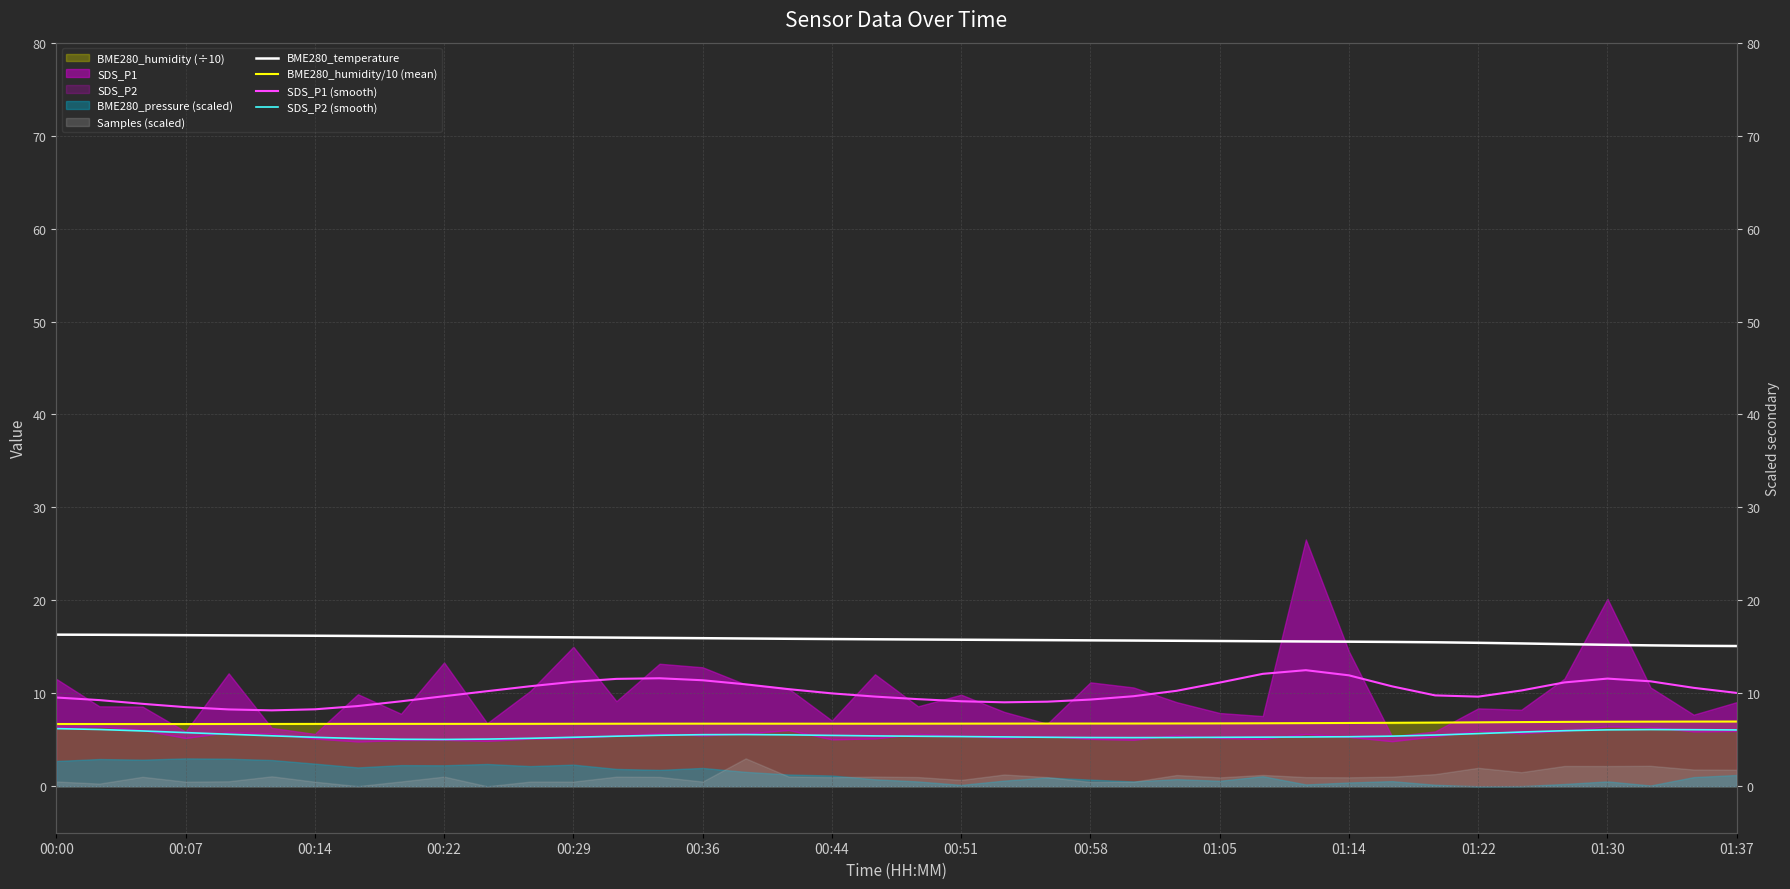

Reading left to right, list all the values displayed in this chart.

BME280_temperature: 16.3	16.3	16.3	16.3	16.2	16.2	16.2	16.2	16.1	16.1	16.1	16.0	16.0	16.0	16.0	15.9	15.9	15.9	15.8	15.8	15.8	15.8	15.7	15.7	15.7	15.7	15.7	15.6	15.6	15.6	15.6	15.5	15.5	15.4	15.4	15.3	15.2	15.2	15.1	15.1
BME280_humidity/10 (mean): 6.7	6.7	6.7	6.7	6.7	6.7	6.7	6.7	6.7	6.7	6.7	6.7	6.7	6.7	6.7	6.7	6.7	6.7	6.7	6.7	6.7	6.7	6.7	6.7	6.7	6.7	6.8	6.8	6.8	6.8	6.8	6.8	6.8	6.9	6.9	6.9	6.9	7.0	7.0	7.0
SDS_P1 (smooth): 9.5	9.3	8.9	8.5	8.3	8.2	8.3	8.6	9.1	9.7	10.2	10.8	11.2	11.6	11.6	11.4	11.0	10.4	10.0	9.6	9.4	9.1	9.0	9.1	9.3	9.7	10.3	11.2	12.1	12.5	11.9	10.7	9.8	9.6	10.3	11.2	11.6	11.3	10.6	10.0
SDS_P2 (smooth): 6.2	6.1	6.0	5.8	5.6	5.4	5.3	5.1	5.1	5.0	5.1	5.2	5.3	5.4	5.5	5.5	5.6	5.5	5.5	5.4	5.4	5.3	5.3	5.3	5.2	5.2	5.2	5.3	5.3	5.3	5.3	5.4	5.5	5.7	5.8	6.0	6.1	6.1	6.1	6.1